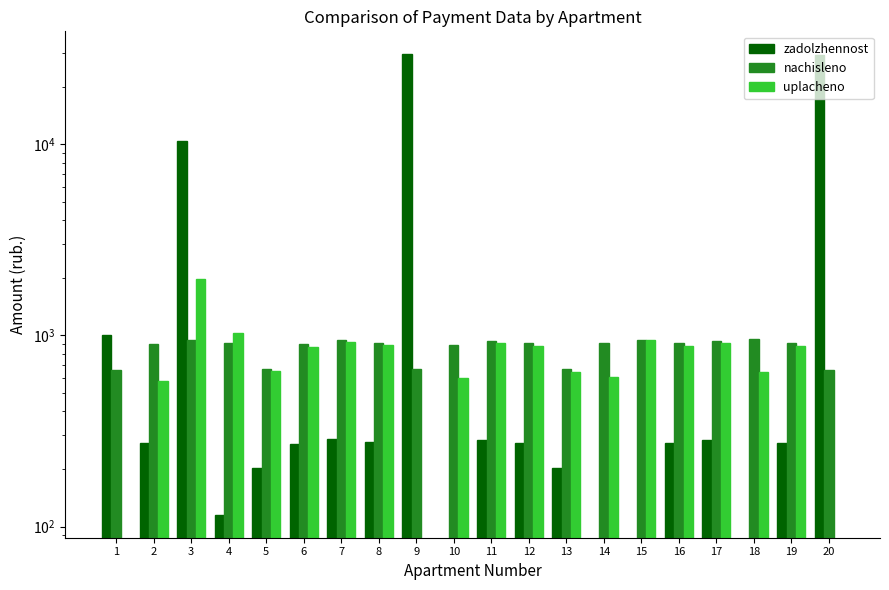

The uplacheno series shows 607.8 at 14. True or false?

True